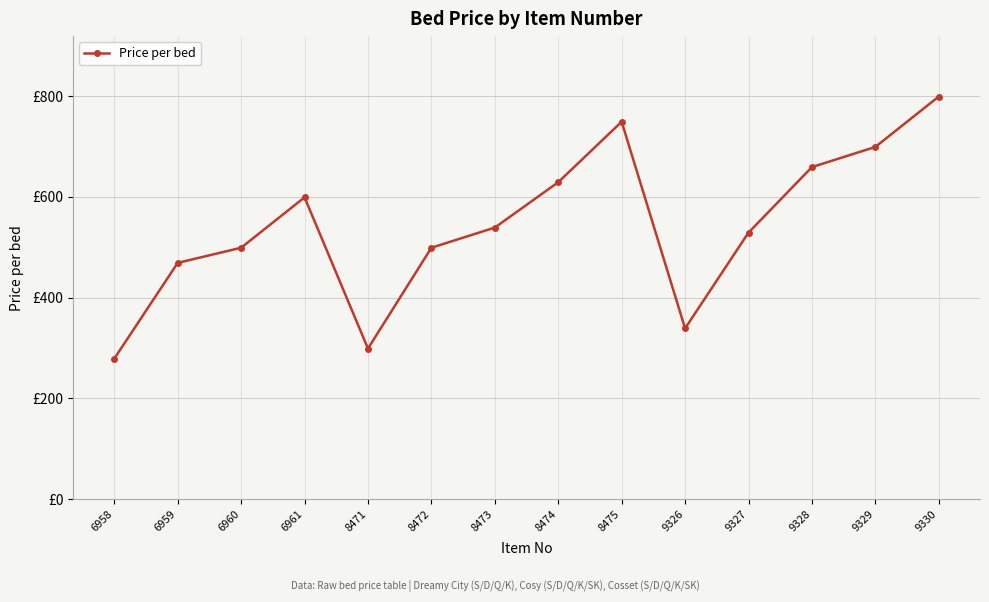

Is this an area chart (filled region under the line)?

No